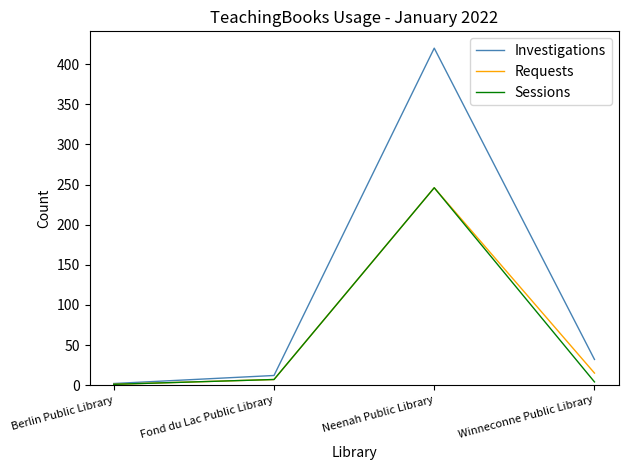

Reading left to right, what are all the values shown in this chart?

Investigations: Berlin Public Library=2	Fond du Lac Public Library=12	Neenah Public Library=420	Winneconne Public Library=32
Requests: Berlin Public Library=1	Fond du Lac Public Library=7	Neenah Public Library=246	Winneconne Public Library=15
Sessions: Berlin Public Library=1	Fond du Lac Public Library=7	Neenah Public Library=246	Winneconne Public Library=4